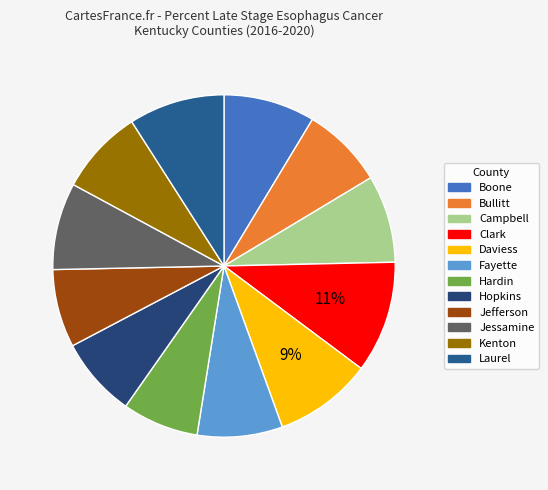

Which slice is the largest?

Clark